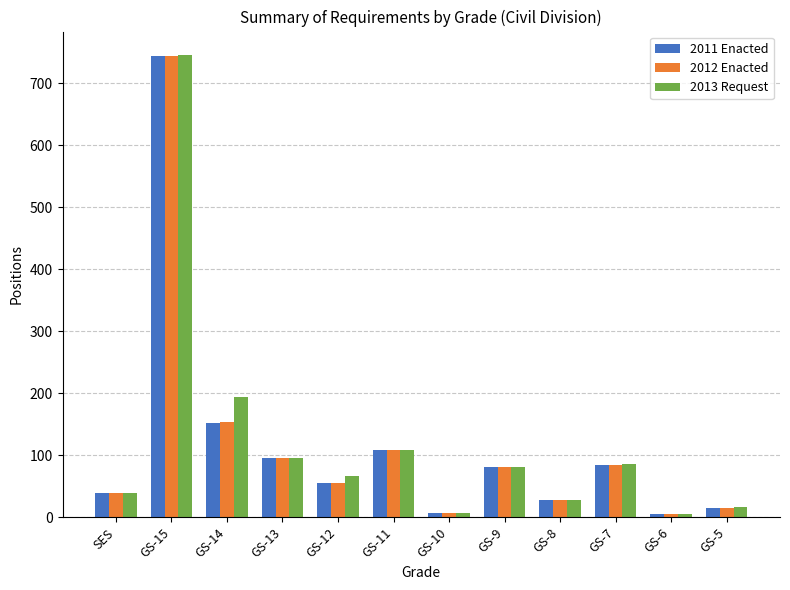

How many bars are there in each group?

3